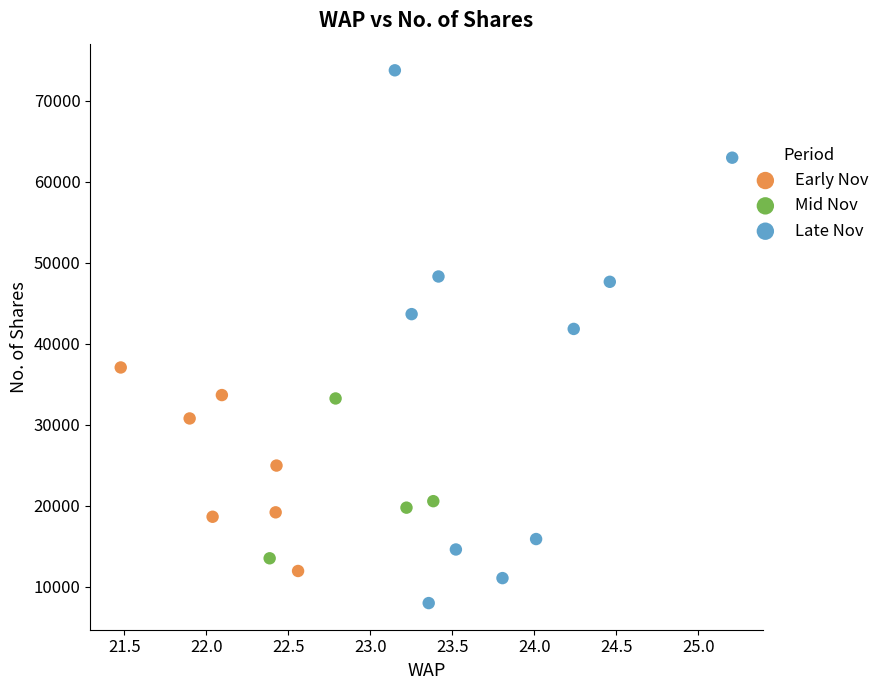

Which series has the largest Y range (max minus min)?

Late Nov